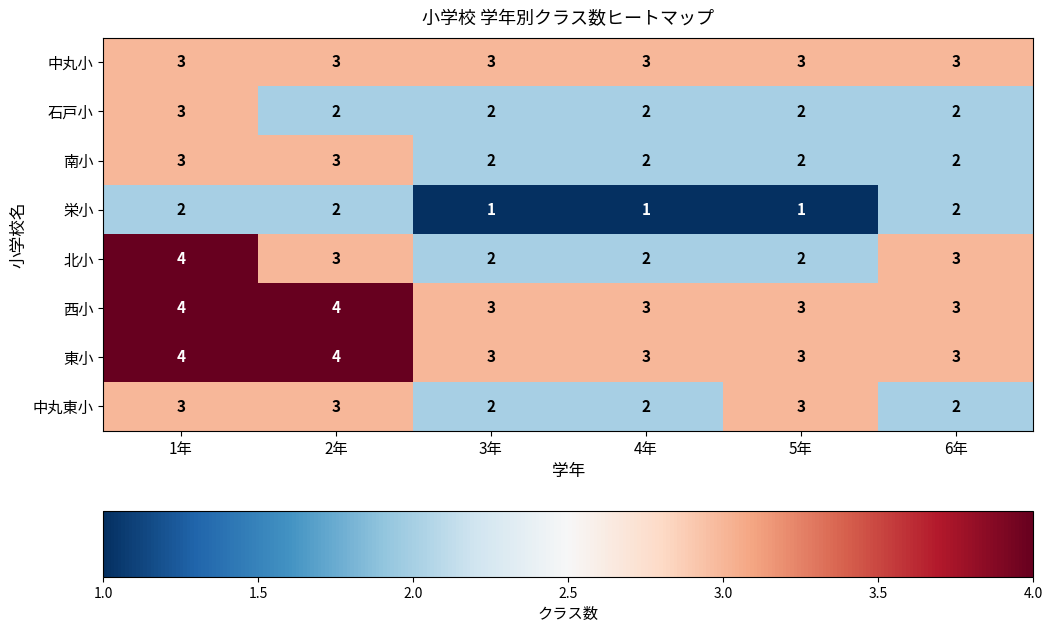

What is the sum of the 中丸東小 values at 1年 and 3年?

5